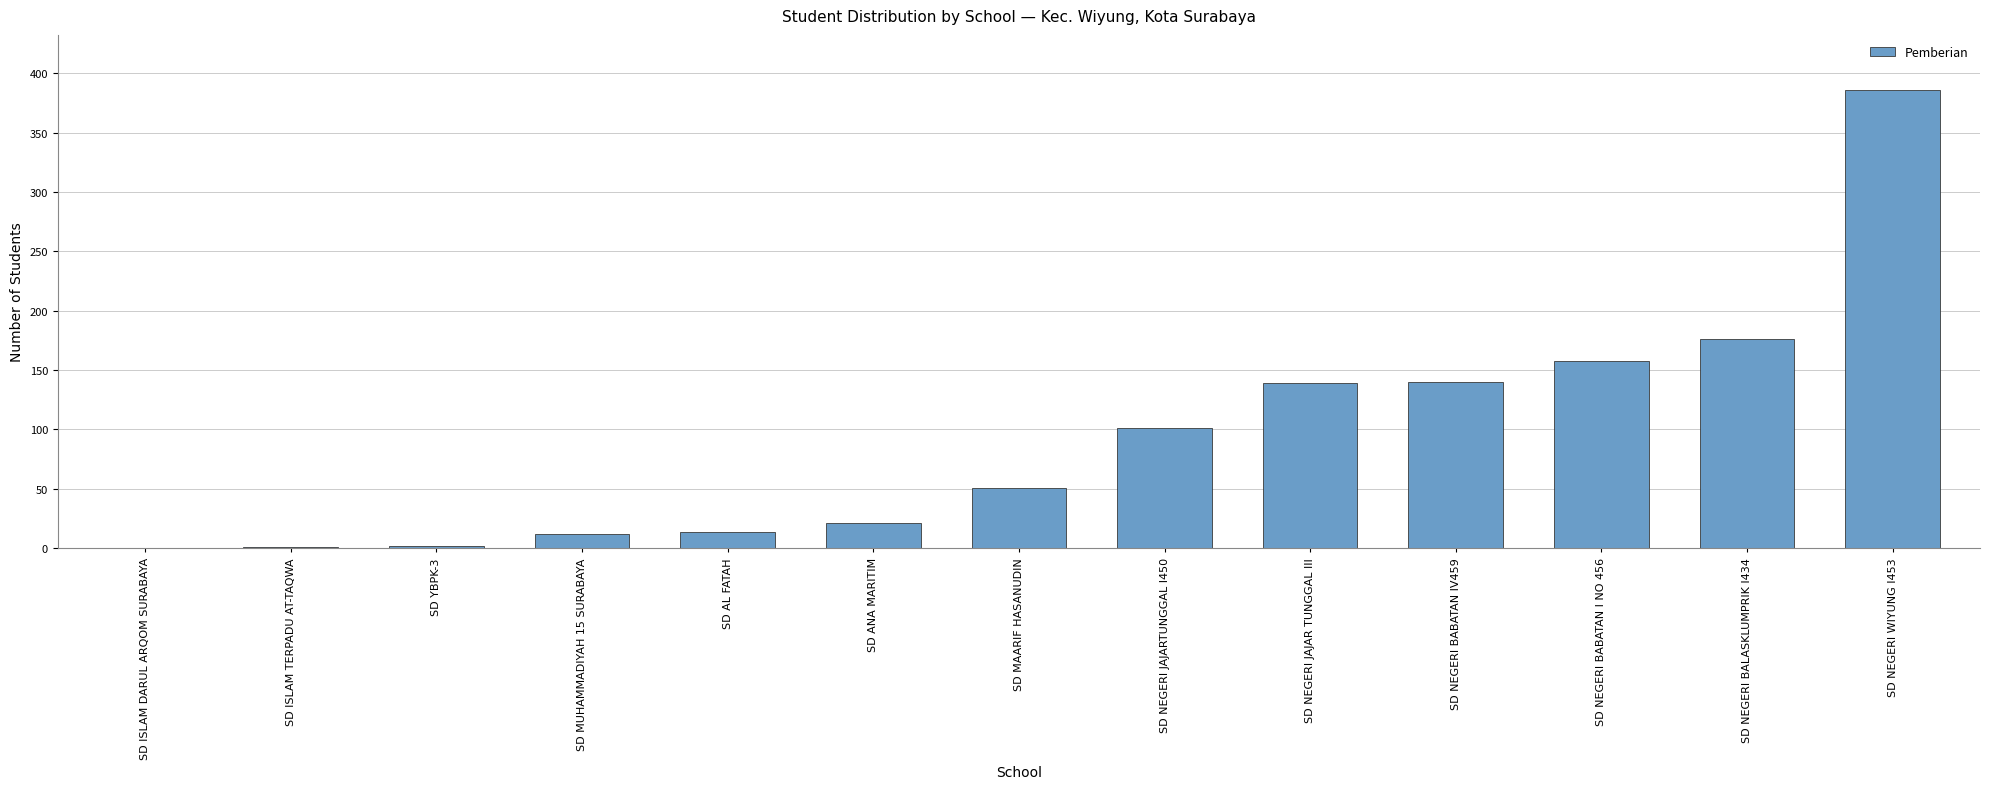

What is the greatest value displayed?

386